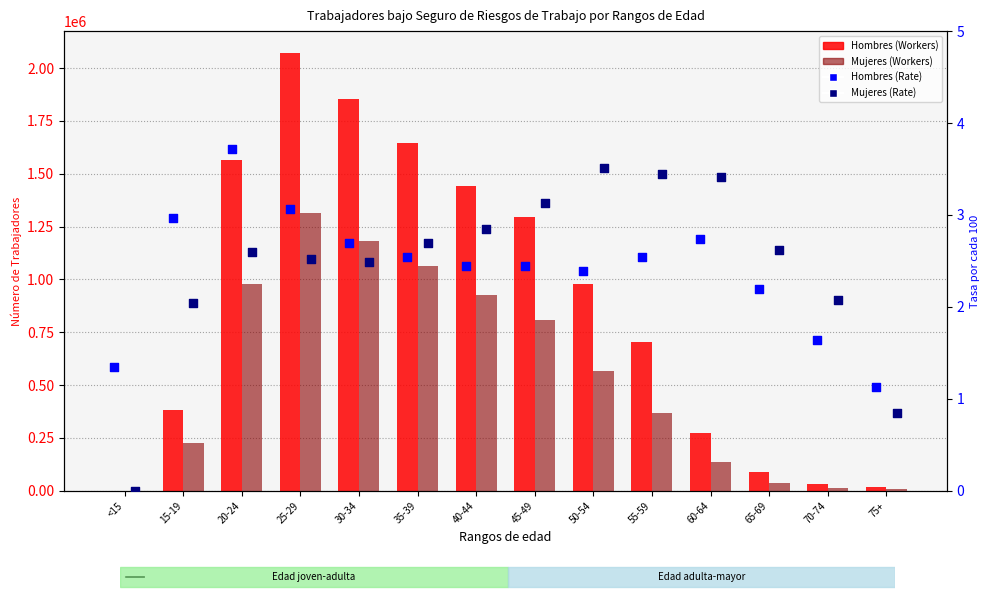

What is the total value across all series at 50-54?

1547949.9